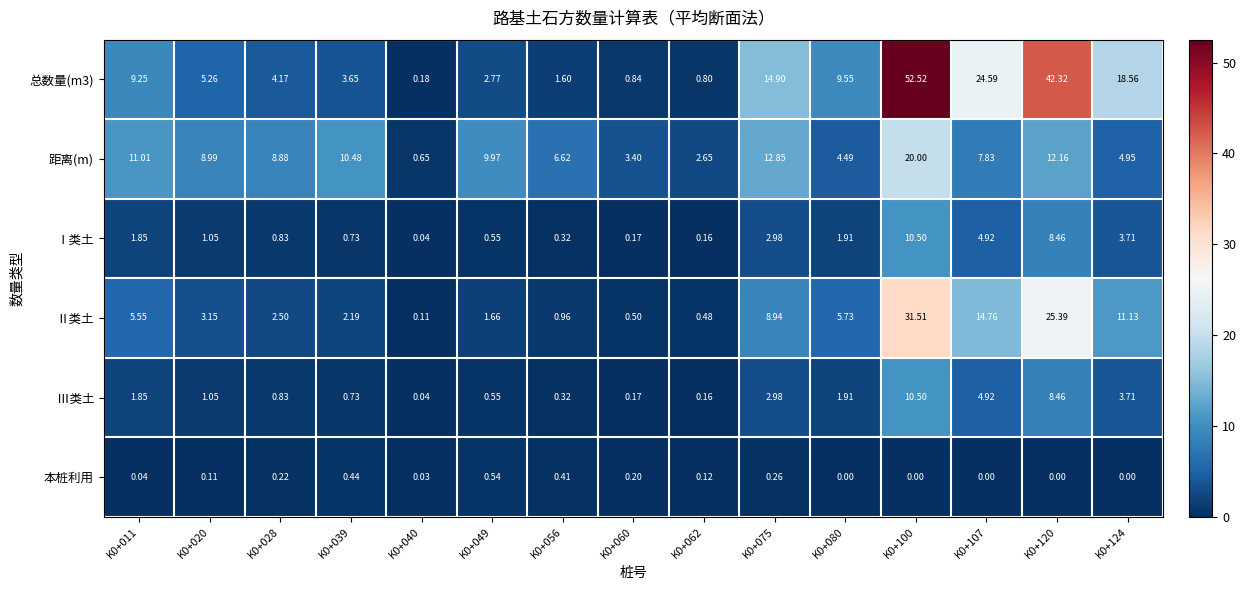

Is the value of Ⅲ类土 at K0+060 greater than the value of 总数量(m3) at K0+028?

No